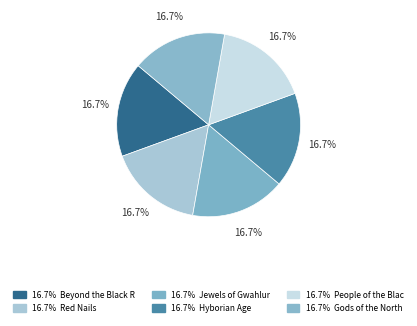

Count the number of slices in the pie.

6